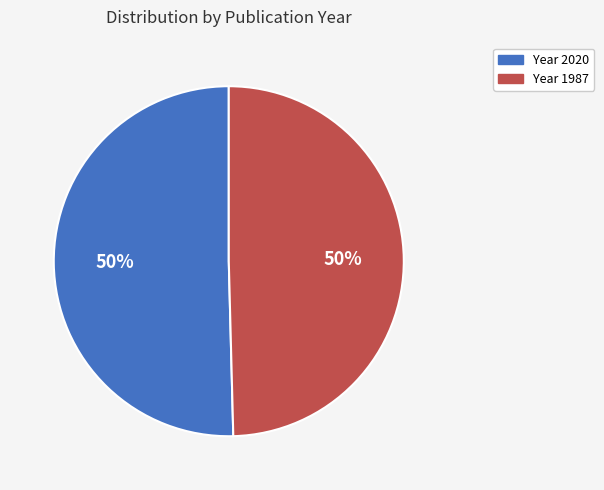

The Year 2020 slice represents 50% of the pie. True or false?

True